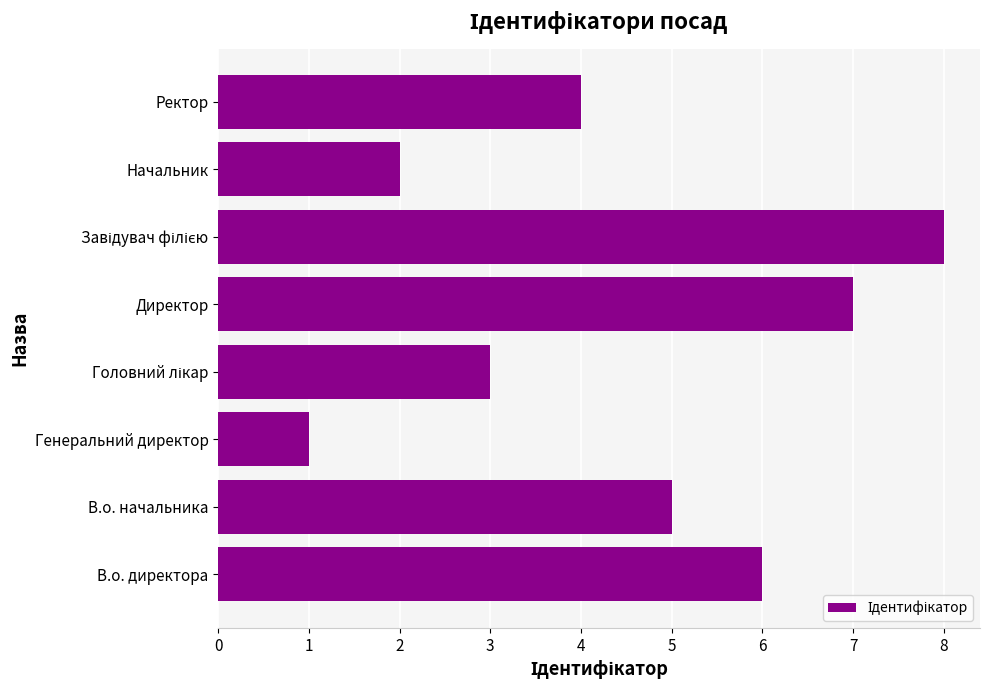

What is the sum of all values?

36